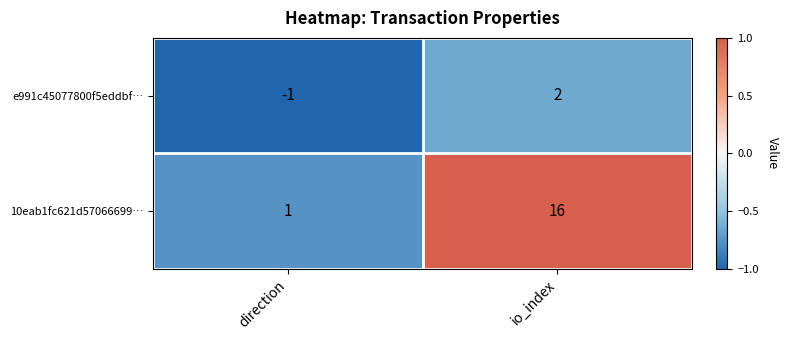

Which category has the highest value across all series?

io_index